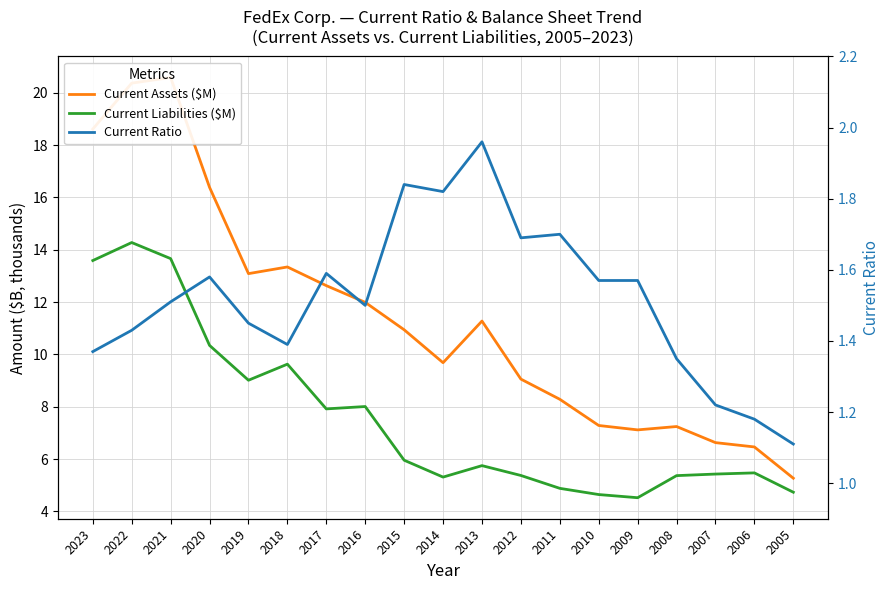

List the series in order of their peak value, highest first.

Current Assets ($M), Current Liabilities ($M), Current Ratio